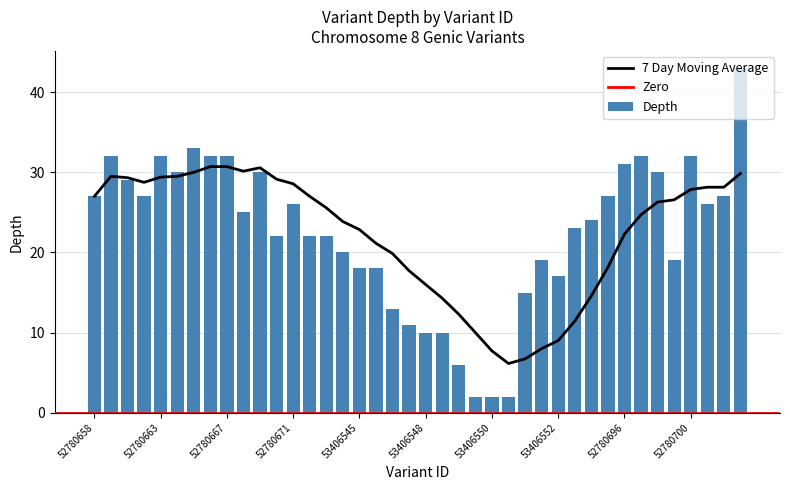

What is the maximum value for Depth?

43